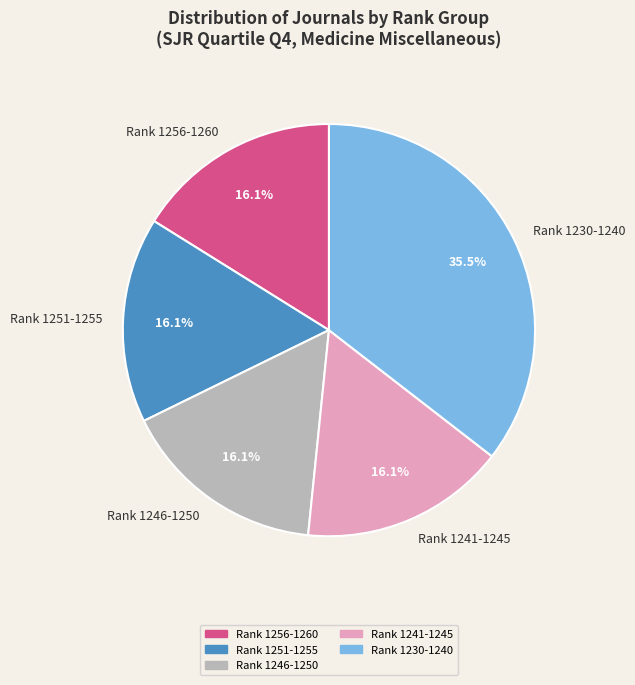

Does Rank 1246-1250 account for over 50% of the chart?

No